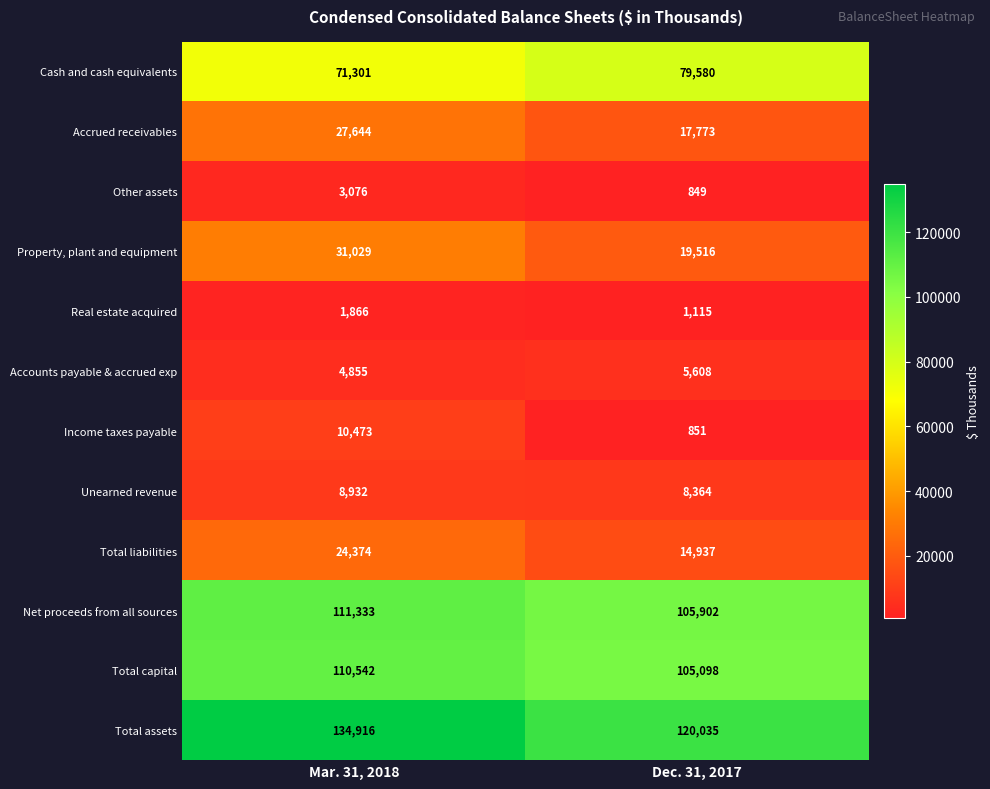

True or false: Income taxes payable has a value of 10473 at Mar. 31, 2018.

True